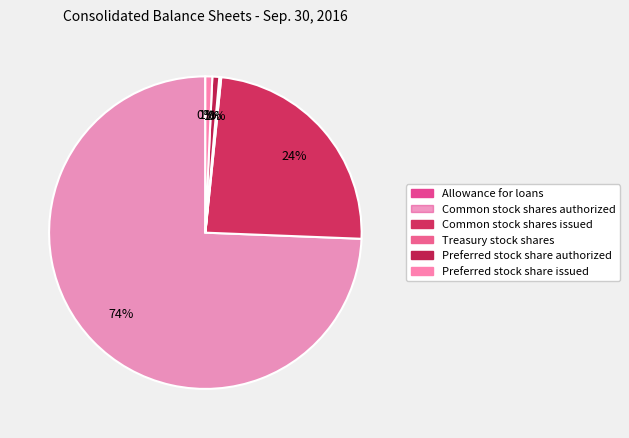

Is it true that Treasury stock shares is 0% of the pie?

True